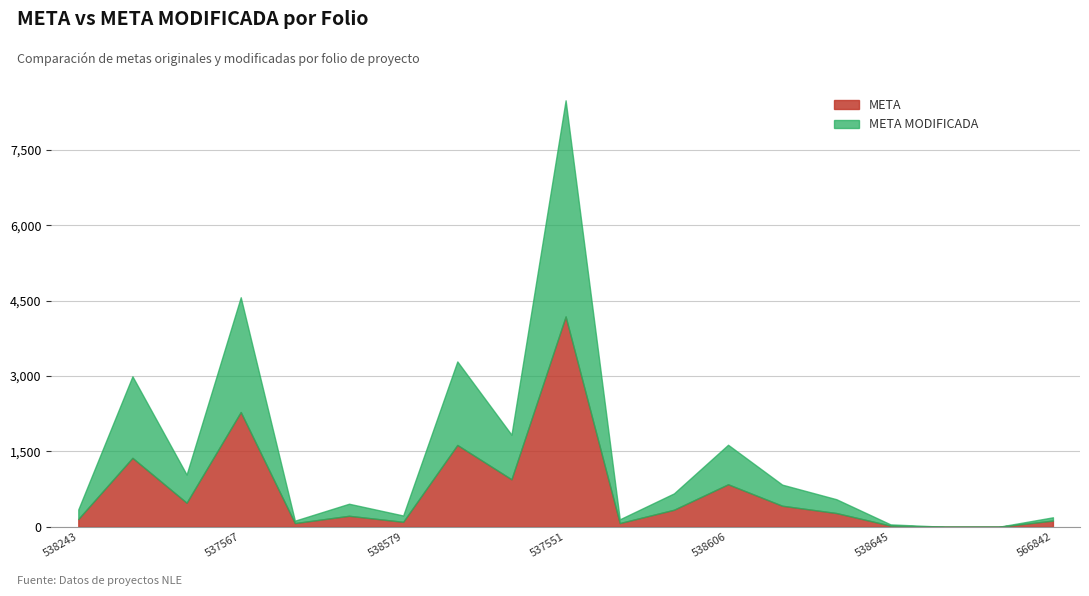

Which series has the widest spread of values?

META MODIFICADA